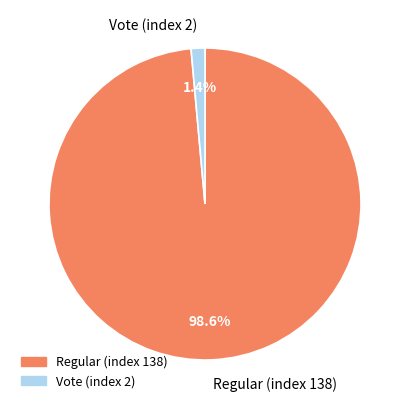

Is there any slice that represents more than half of the pie?

Yes